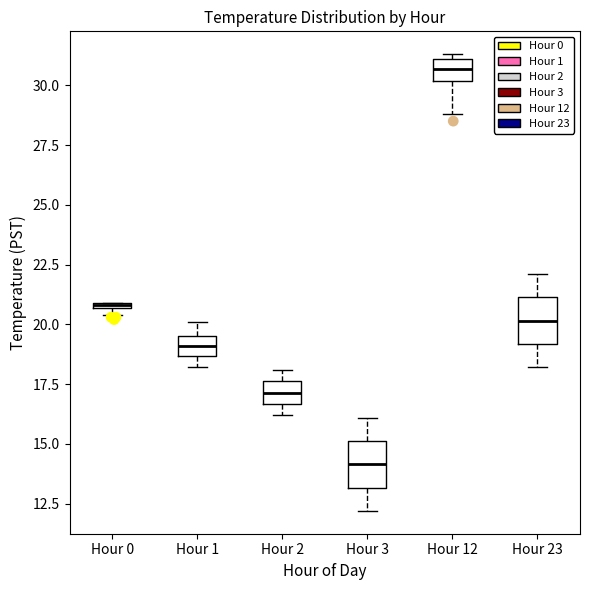

Where does the median line of the box for Hour 23 sit on the y-axis? The values are not printed on the chart, so give them approximately, as read against the axis.

20.0